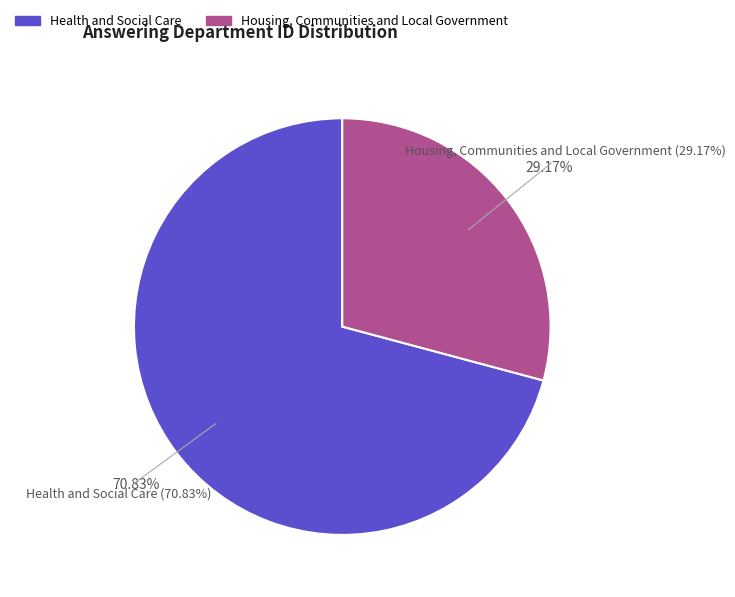

What is the largest slice in the pie chart?

Health and Social Care